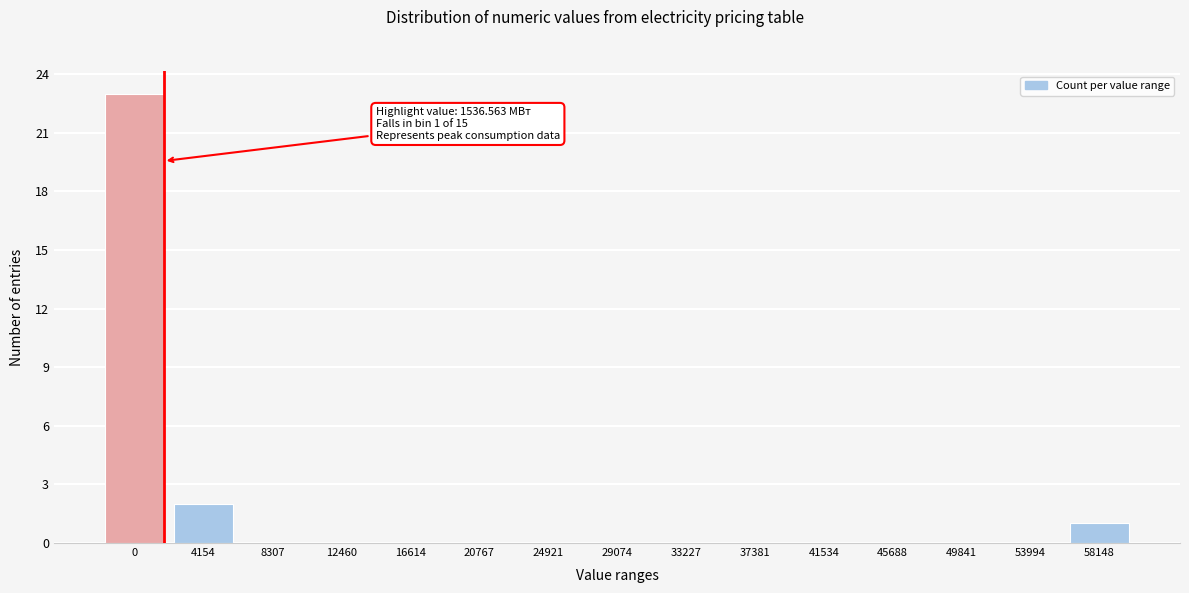

Reading left to right, extract all data points from this chart.

0=23	4154=2	8307=0	12460=0	16614=0	20767=0	24921=0	29074=0	33227=0	37381=0	41534=0	45688=0	49841=0	53994=0	58148=1